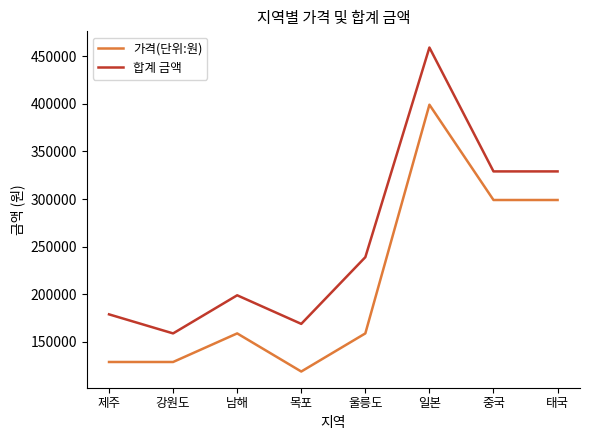

At which category does the chart reach its peak across all series?

일본